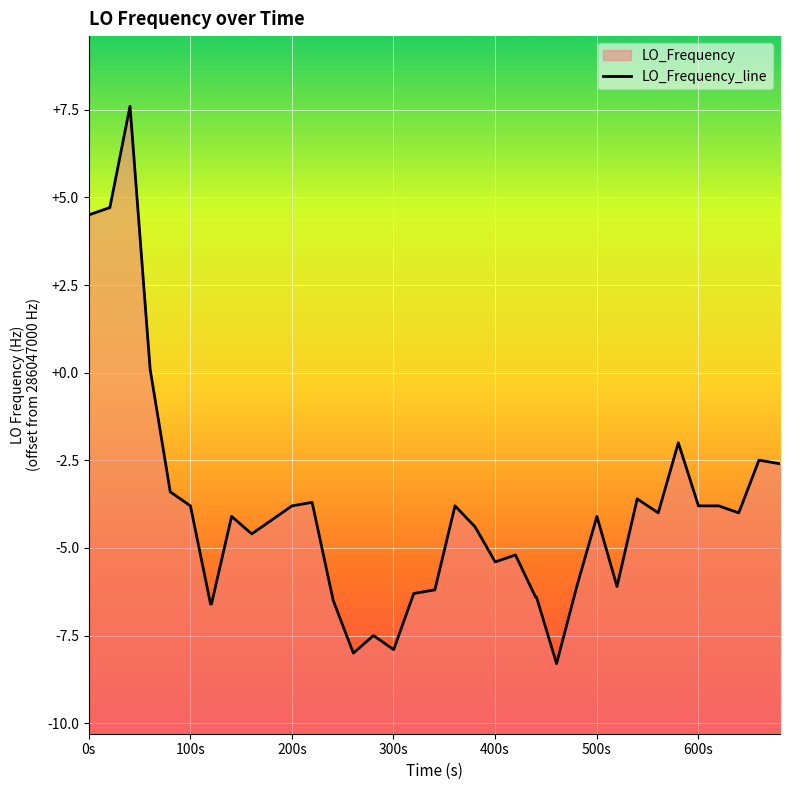

The value at 11 is -6.5. True or false?

False